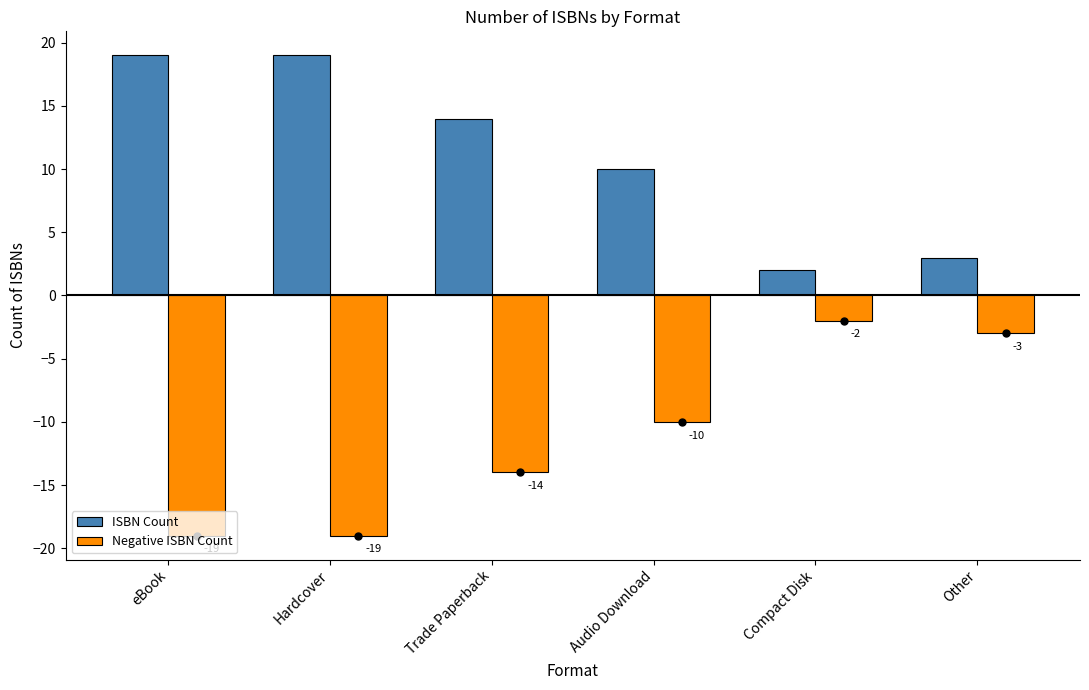

What is the difference between the highest and lowest values at Audio Download?

20